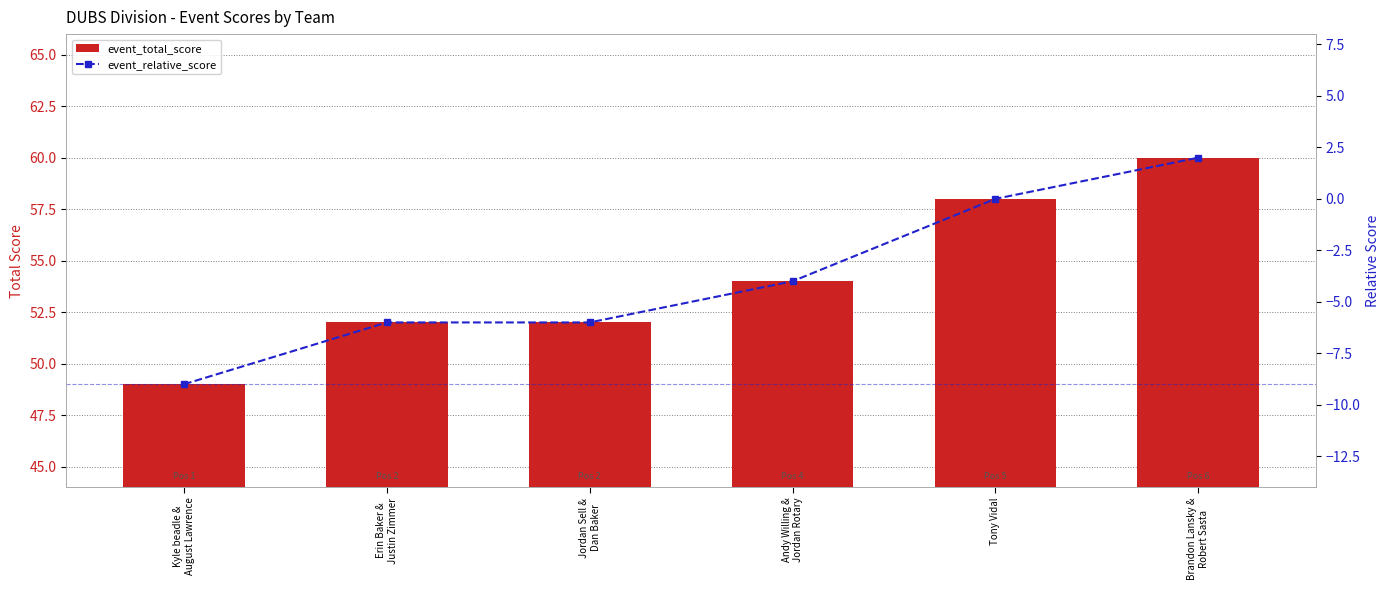

What is the label of the 3rd bar from the left?

Jordan Sell &
Dan Baker